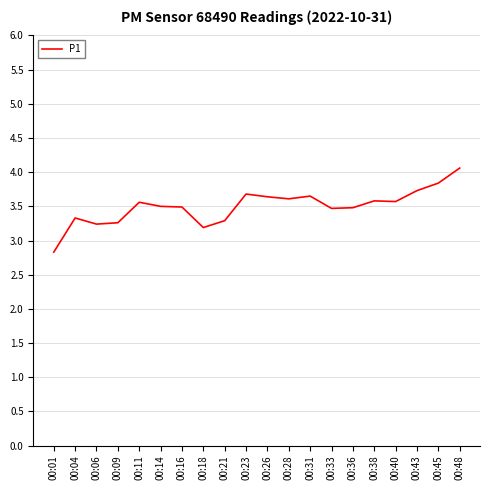

At which category does the data reach its first local peak?

00:04